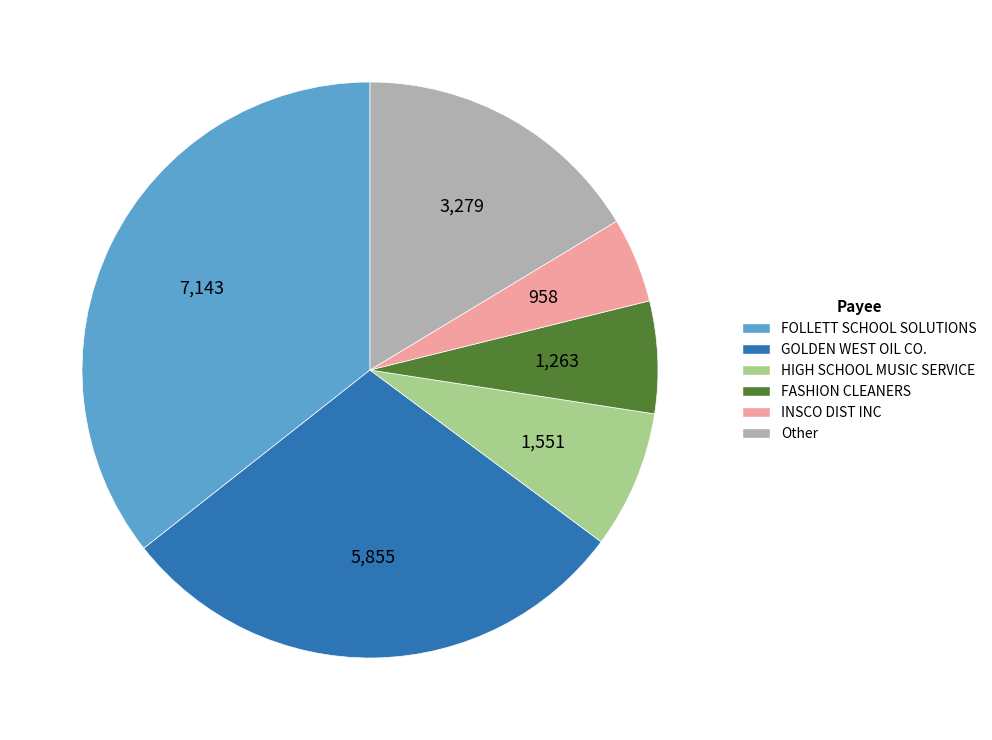

True or false: FASHION CLEANERS accounts for 1% of the total.

False